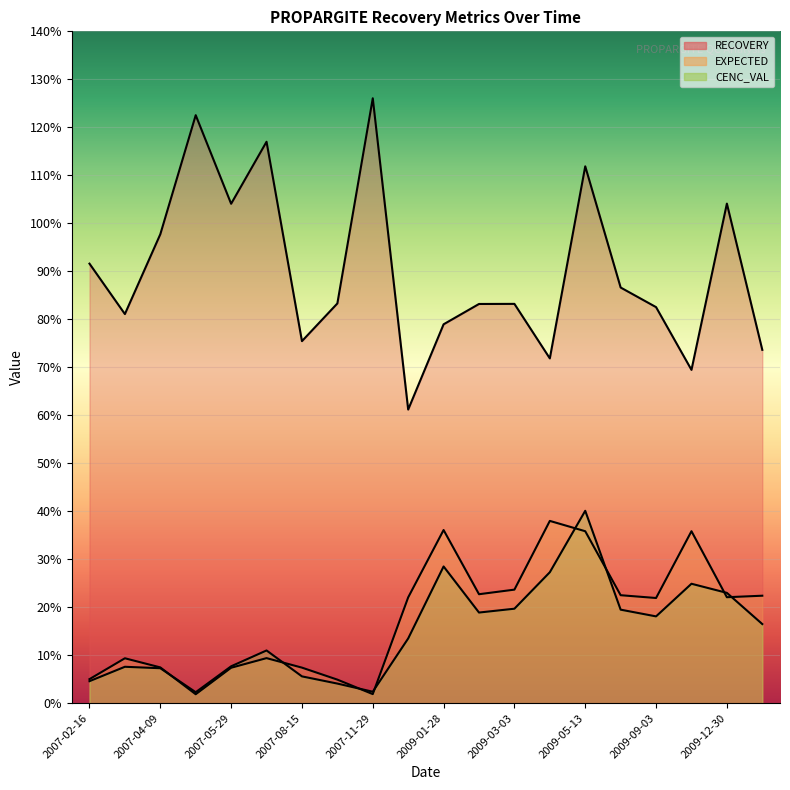

Is it true that EXPECTED equals 0.1 at 2007-08-01?

True